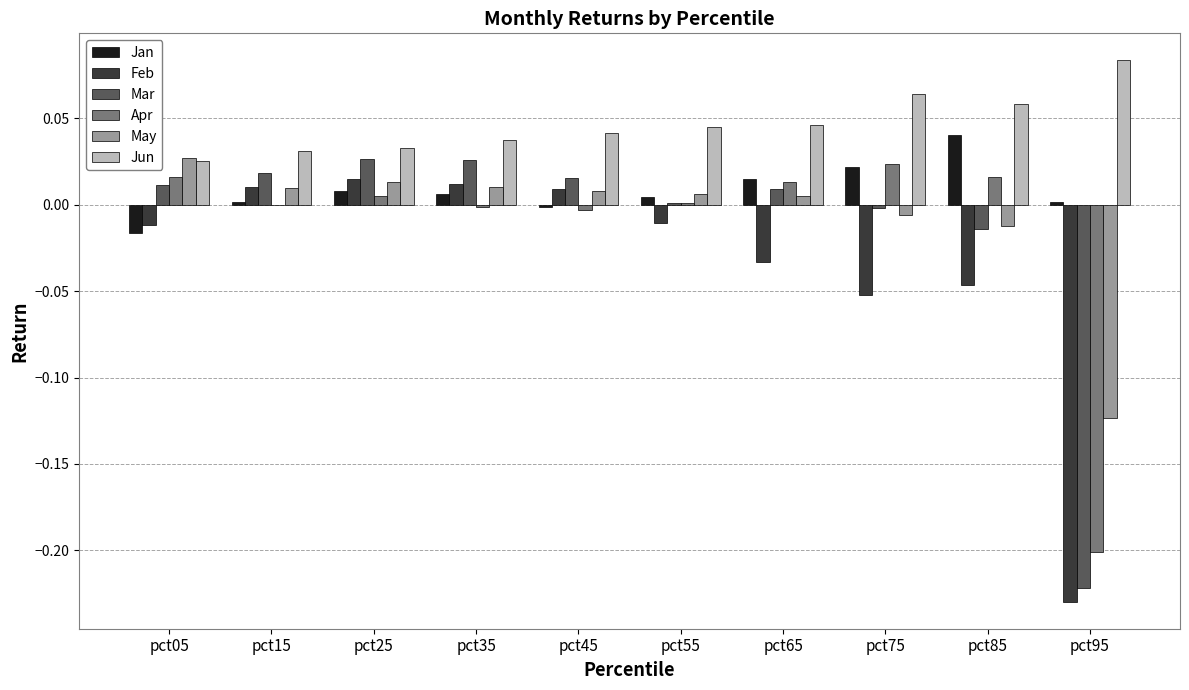

What are all the series names shown in the legend?

Jan, Feb, Mar, Apr, May, Jun